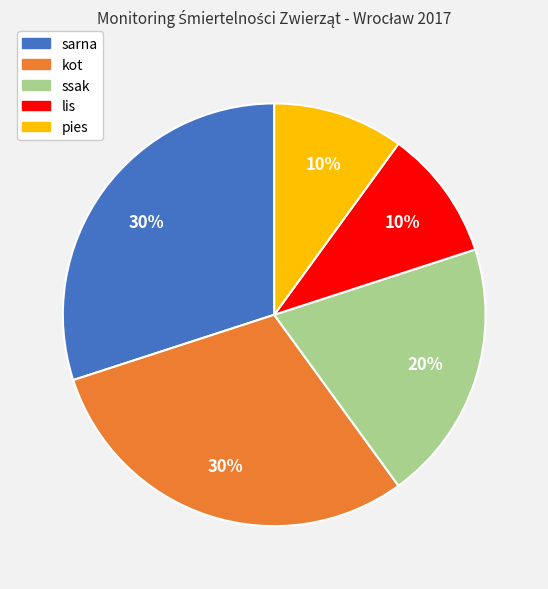

Is the sum of lis and pies greater than half?

No